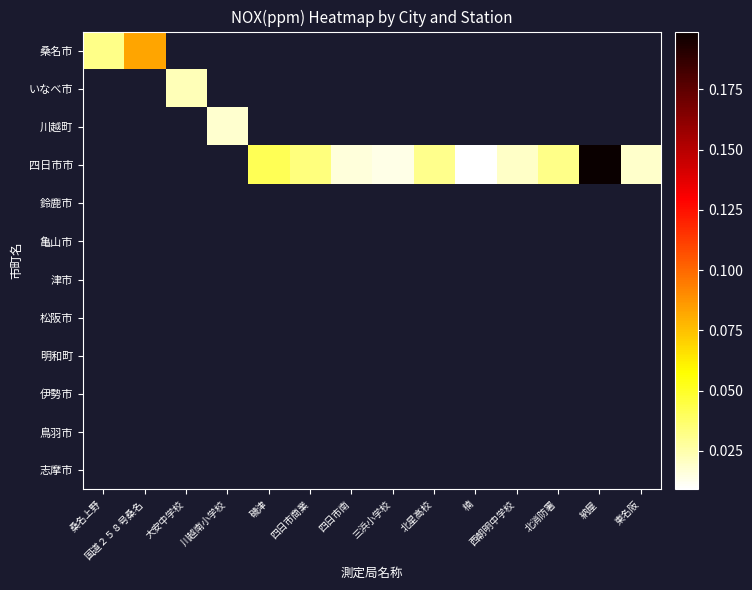

At which label does 四日市市 first exceed 0?

磯津